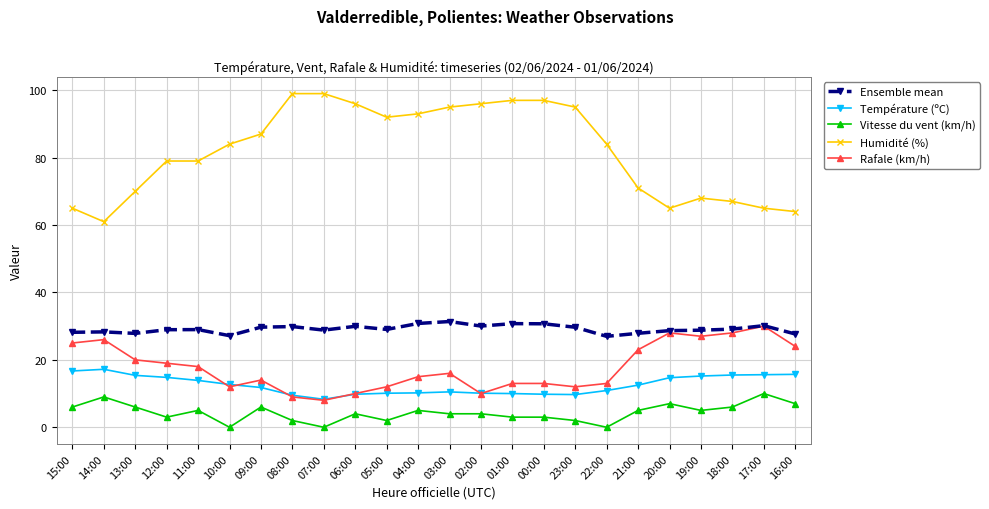

True or false: Vitesse du vent (km/h) has more than 0 interior local peaks.

True